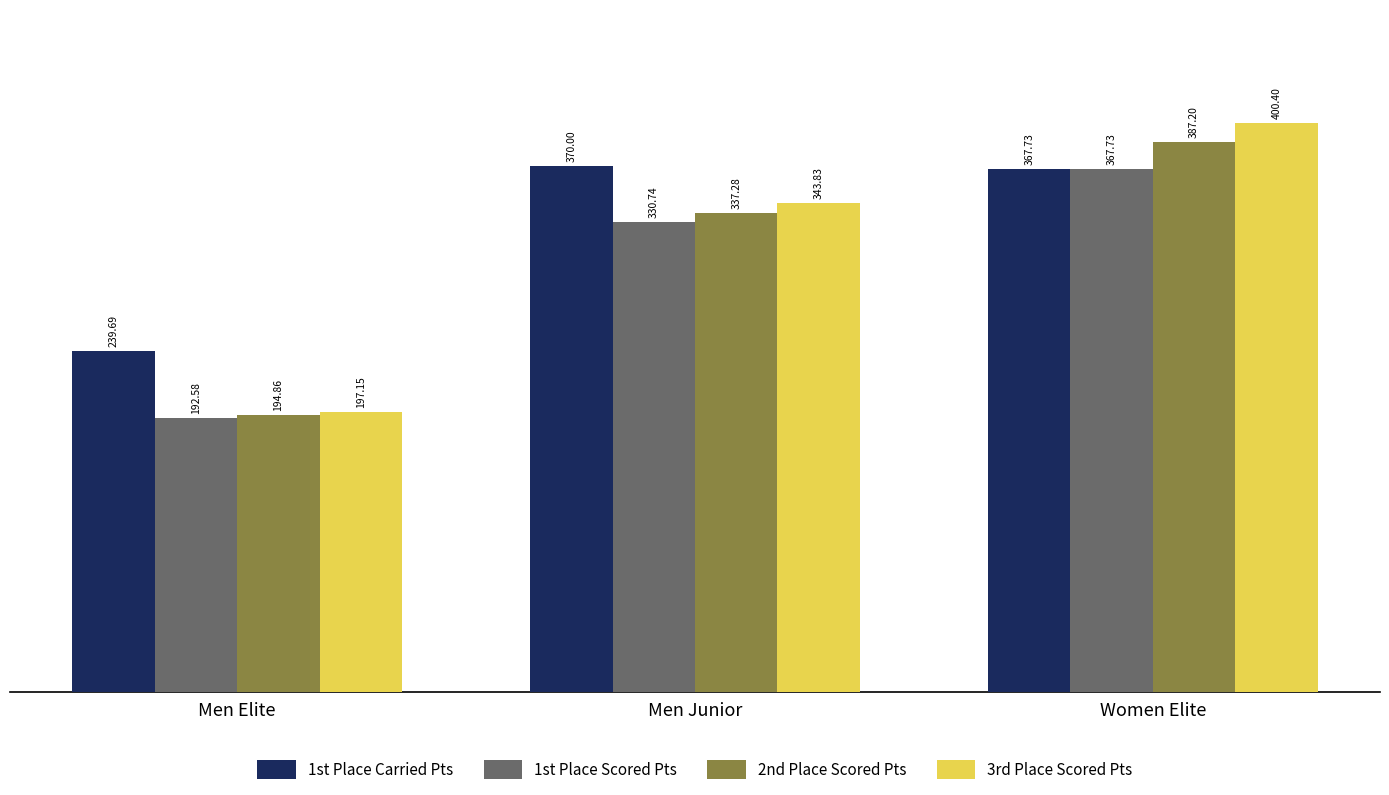

At which category does the chart reach its minimum across all series?

Men Elite